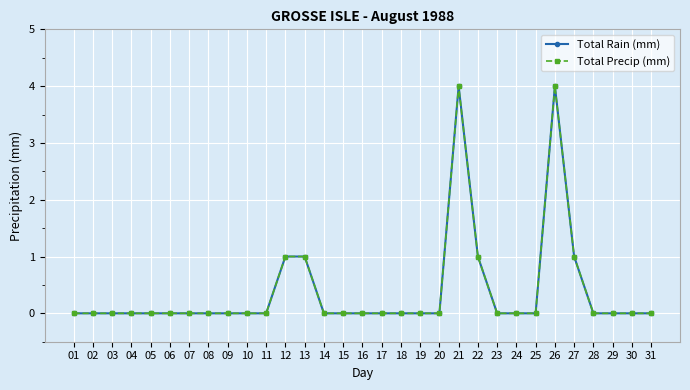

Reading left to right, what are all the values shown in this chart?

Total Rain (mm): 0	0	0	0	0	0	0	0	0	0	0	1	1	0	0	0	0	0	0	0	4	1	0	0	0	4	1	0	0	0	0
Total Precip (mm): 0	0	0	0	0	0	0	0	0	0	0	1	1	0	0	0	0	0	0	0	4	1	0	0	0	4	1	0	0	0	0